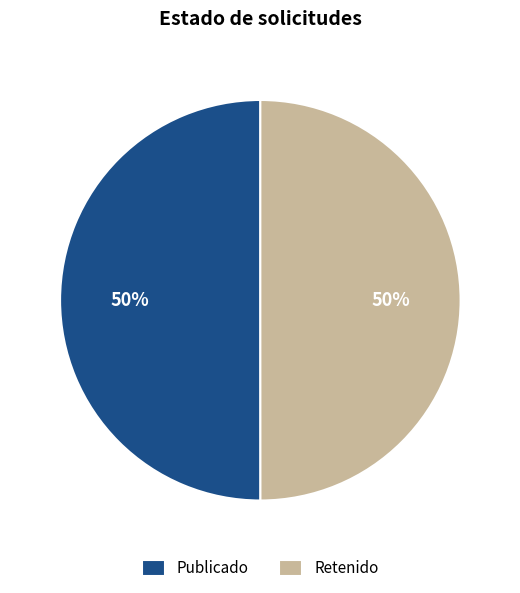

True or false: Retenido accounts for 50% of the total.

True